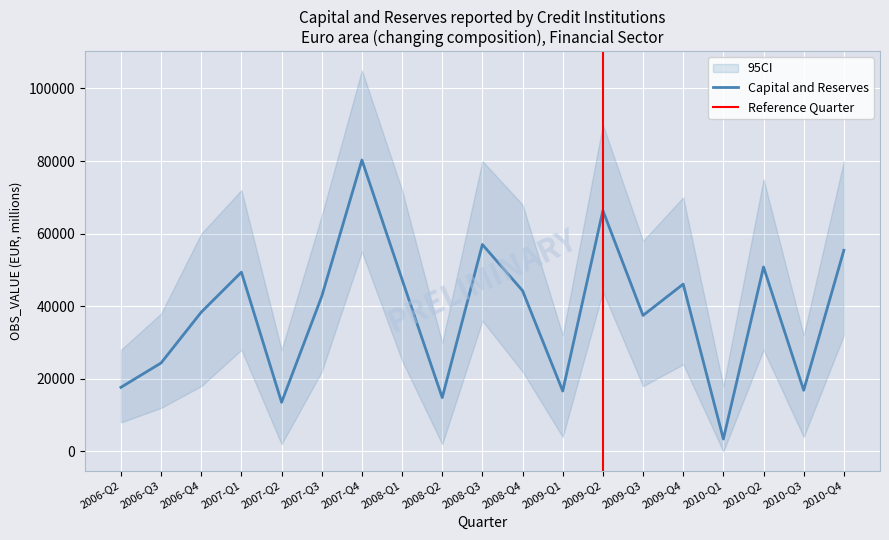

At which category does the chart reach its minimum across all series?

2010-Q1